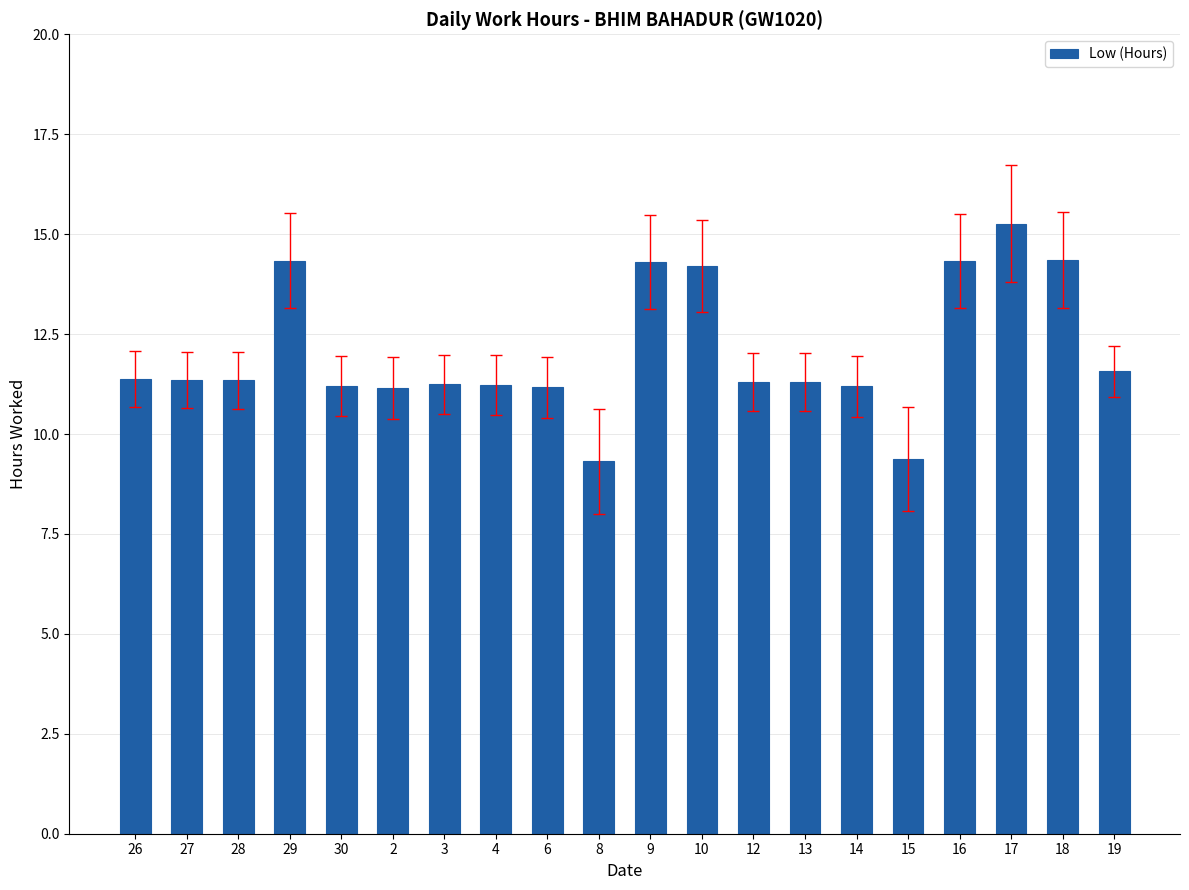

Is it true that the value at 15 is 9.4?

True